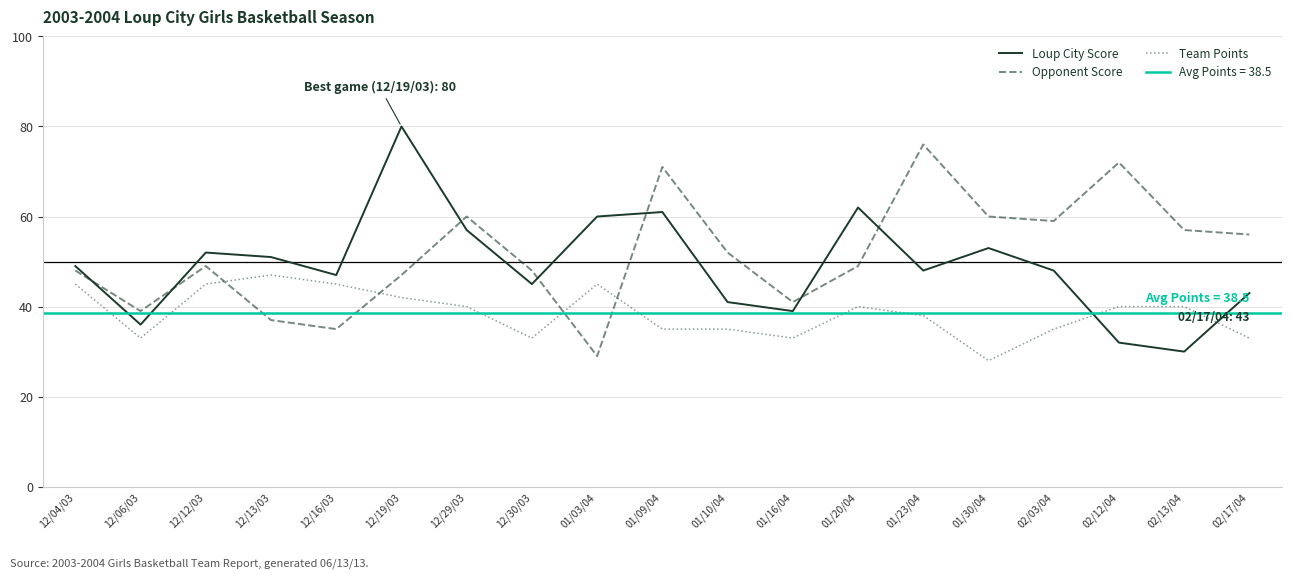

Which category has the lowest value across all series?

01/30/04